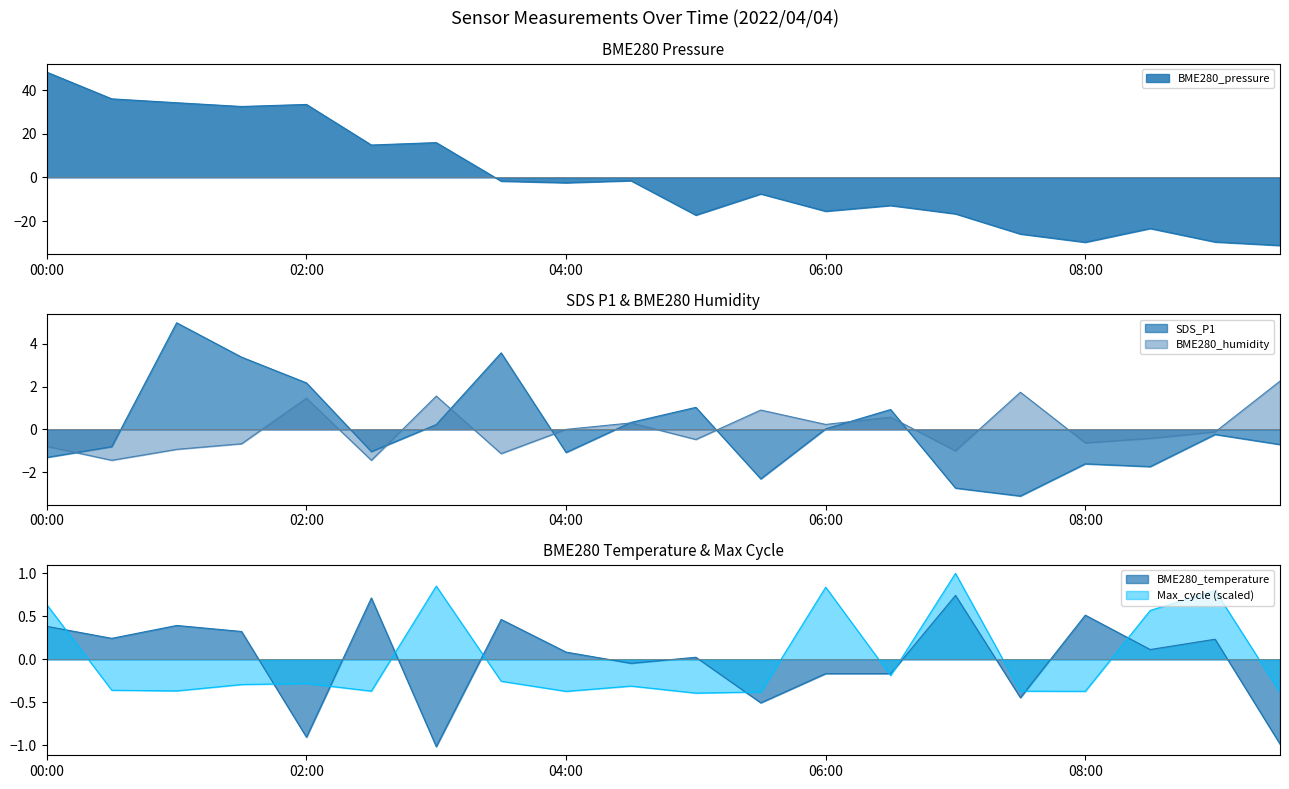

True or false: BME280_humidity has more than 1 interior local peaks.

True